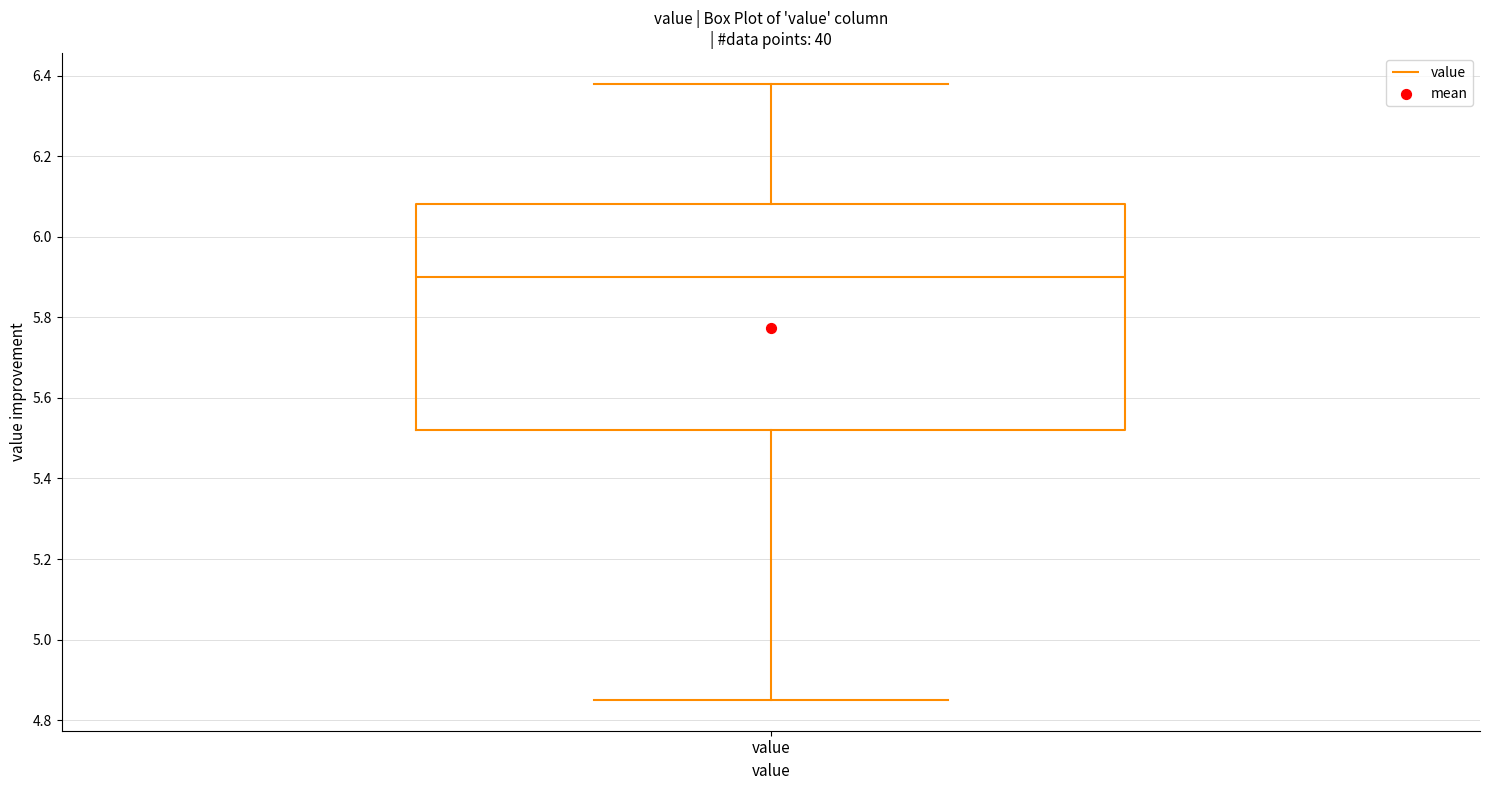

Read this box plot against the y-axis: the position of the median line, the range covered by the box, and the ends of both whiskers. The values are not printed on the chart, so give them approximately, as read against the axis.

median 5.90, box 5.52 to 6.08, whiskers 4.86 to 6.38